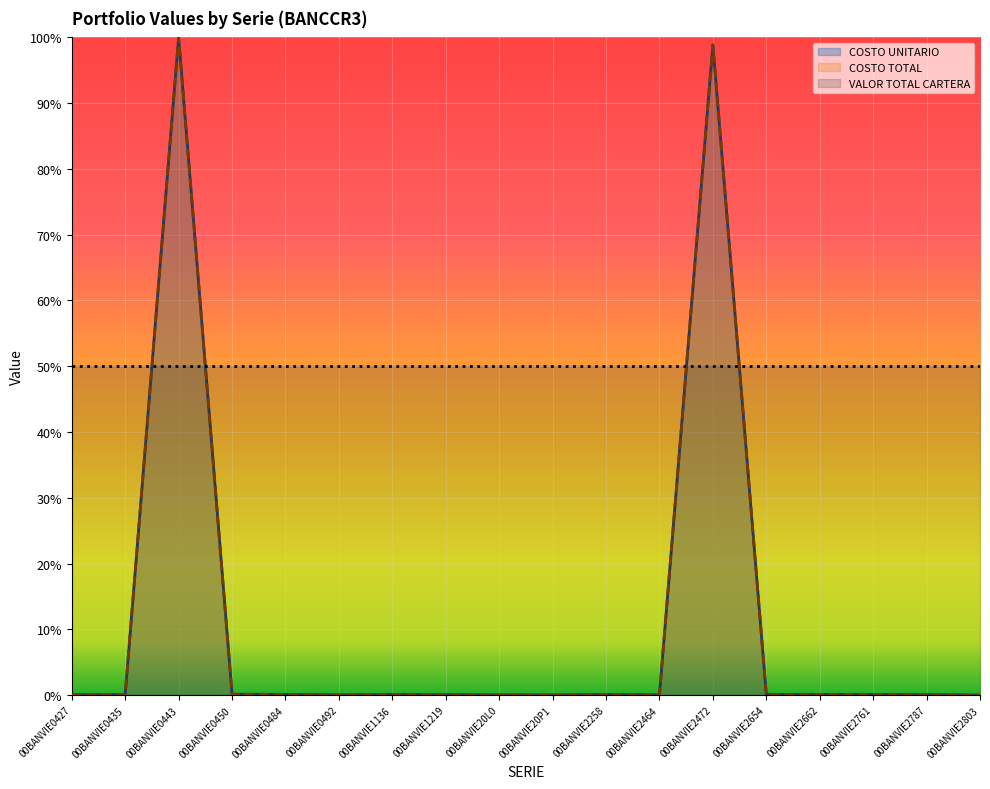

How many values in the COSTO UNITARIO series exceed 0?

17